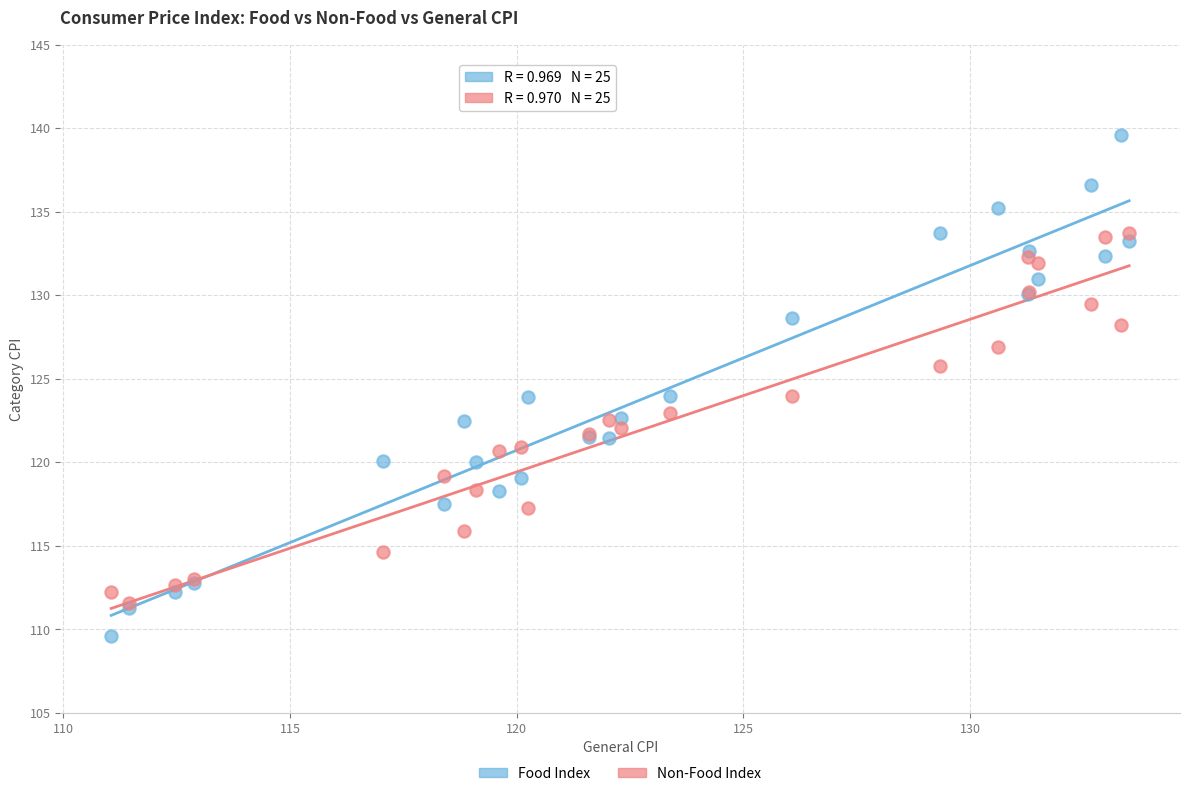

Which series has the largest Y range (max minus min)?

Food Index